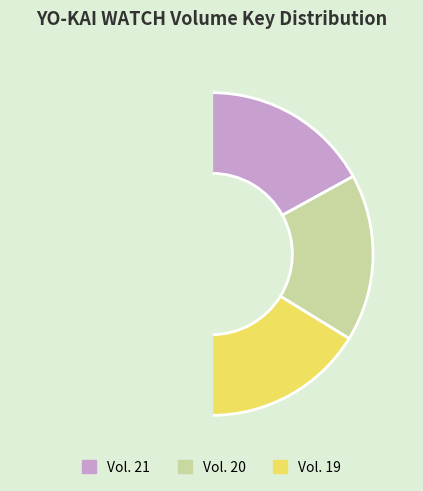

Rank the categories by value from highest to lowest.

Vol. 21, Vol. 20, Vol. 19